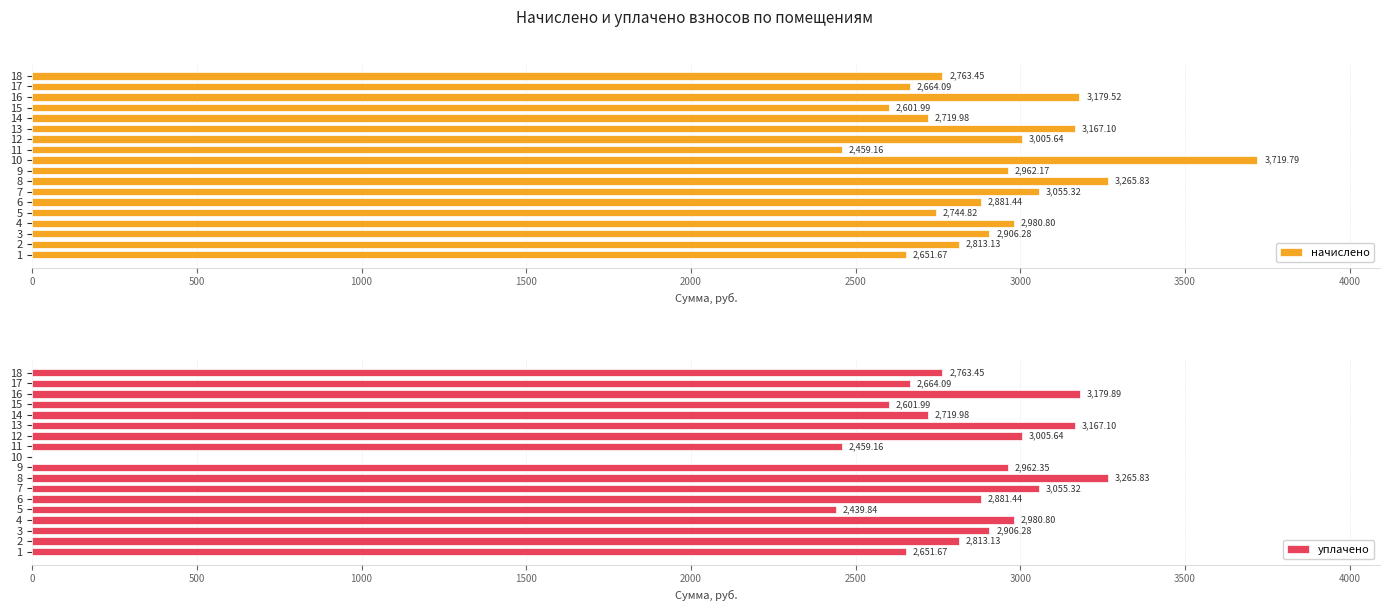

What is the average value of the начислено series?

2919.0